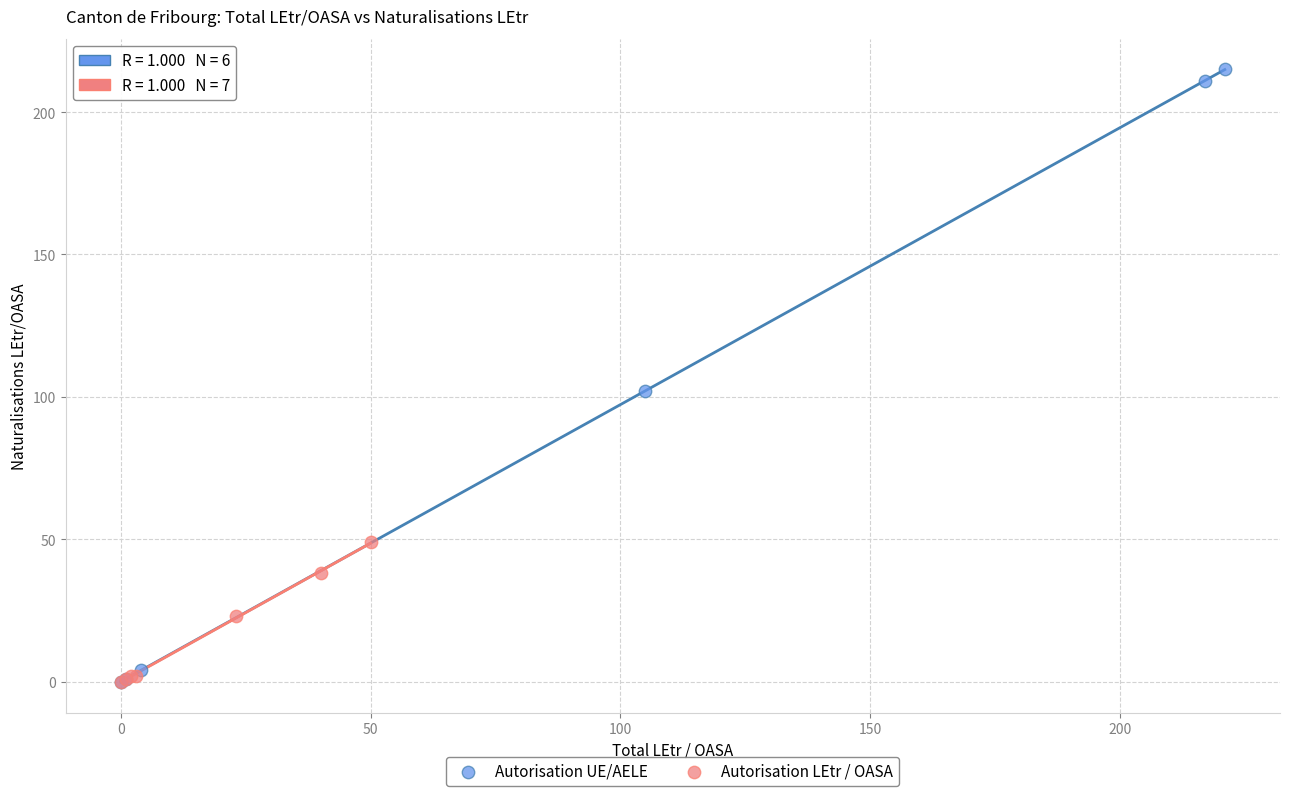

Which series has the largest Y range (max minus min)?

Autorisation UE/AELE